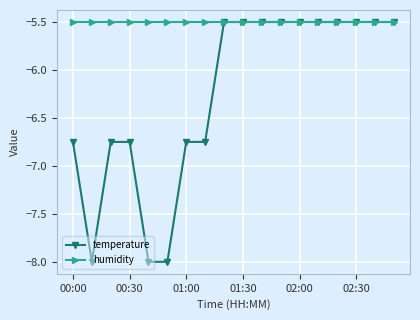

Which series has the largest range (max minus min)?

temperature